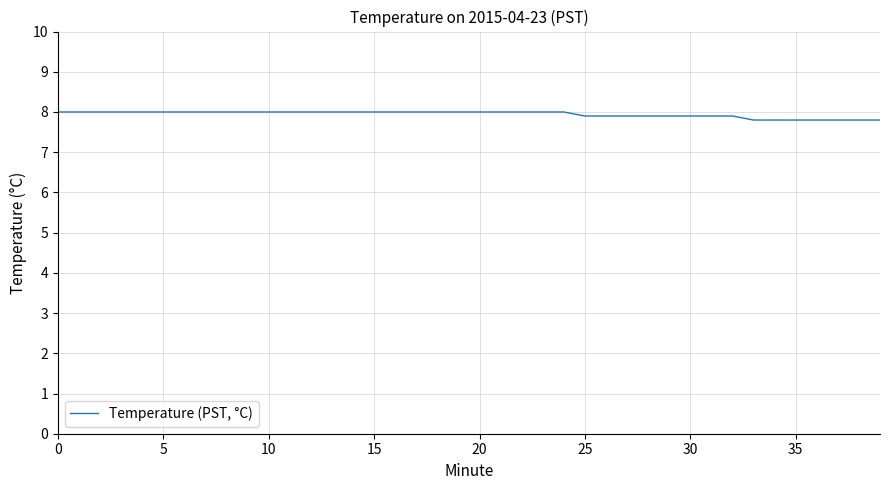

What is the maximum value shown in the chart?

8.0